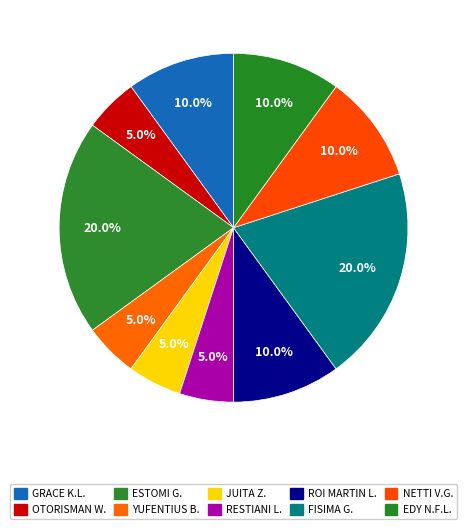

Count the number of slices in the pie.

10